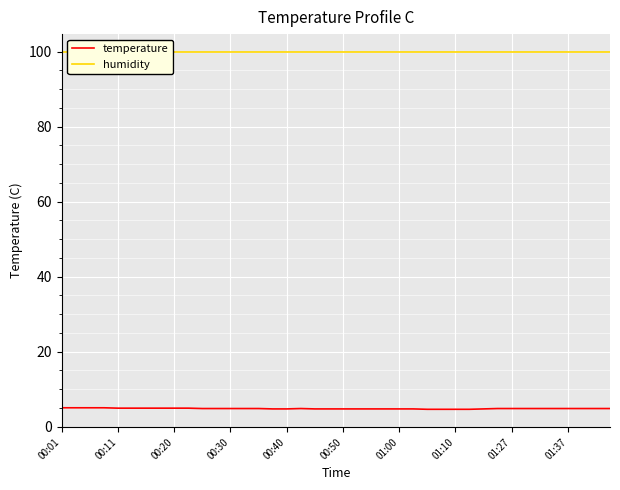

Reading left to right, list all the values displayed in this chart.

temperature: 5.0	5.0	5.0	5.0	4.9	4.9	4.9	4.9	4.9	4.9	4.8	4.8	4.8	4.8	4.8	4.7	4.7	4.8	4.7	4.7	4.7	4.7	4.7	4.7	4.7	4.7	4.6	4.6	4.6	4.6	4.7	4.8	4.8	4.8	4.8	4.8	4.8	4.8	4.8	4.8
humidity: 99.9	99.9	99.9	99.9	99.9	99.9	99.9	99.9	99.9	99.9	99.9	99.9	99.9	99.9	99.9	99.9	99.9	99.9	99.9	99.9	99.9	99.9	99.9	99.9	99.9	99.9	99.9	99.9	99.9	99.9	99.9	99.9	99.9	99.9	99.9	99.9	99.9	99.9	99.9	99.9